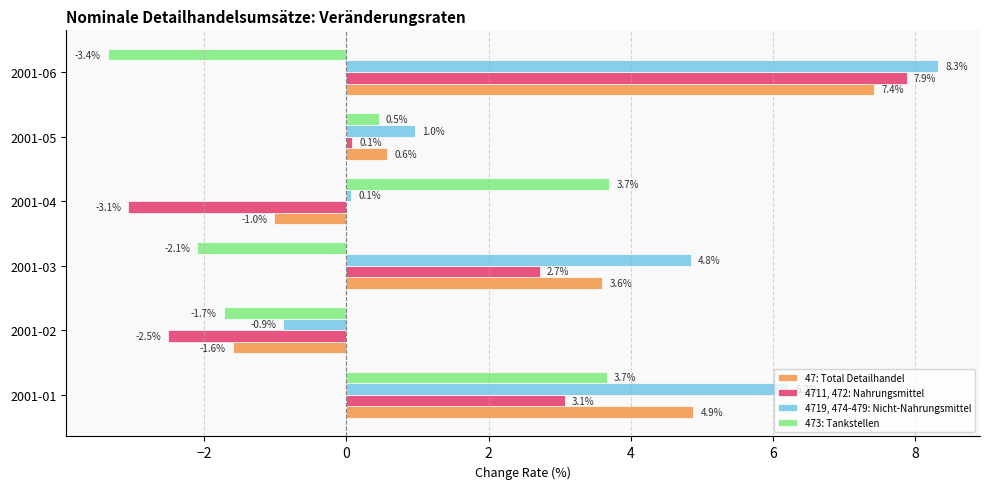

At how many categories does at least one series exceed 7?

1